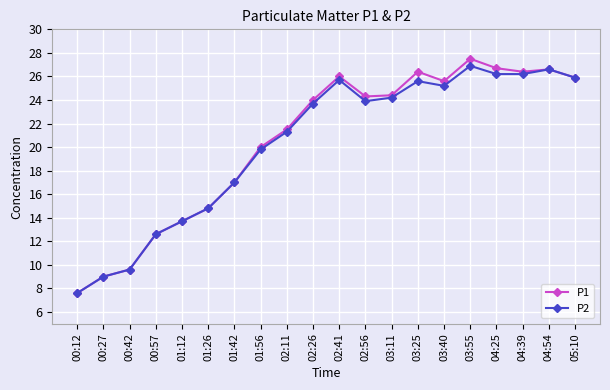

What is the spread (max minus min) of values at 04:25?

0.5